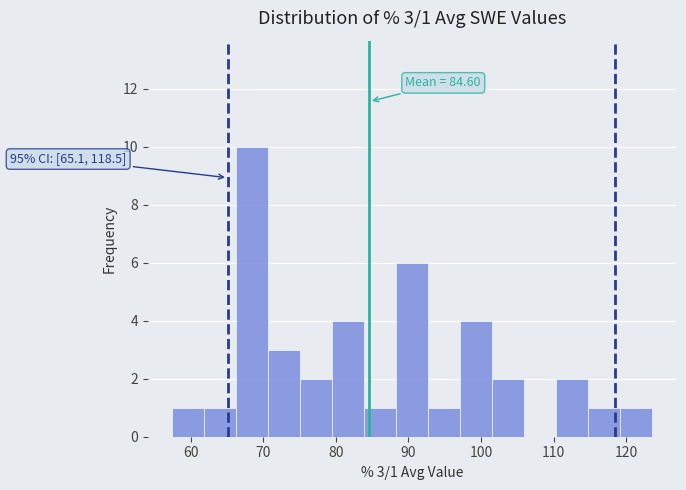

Which range on the x-axis has the tallest bar?

66 to 71